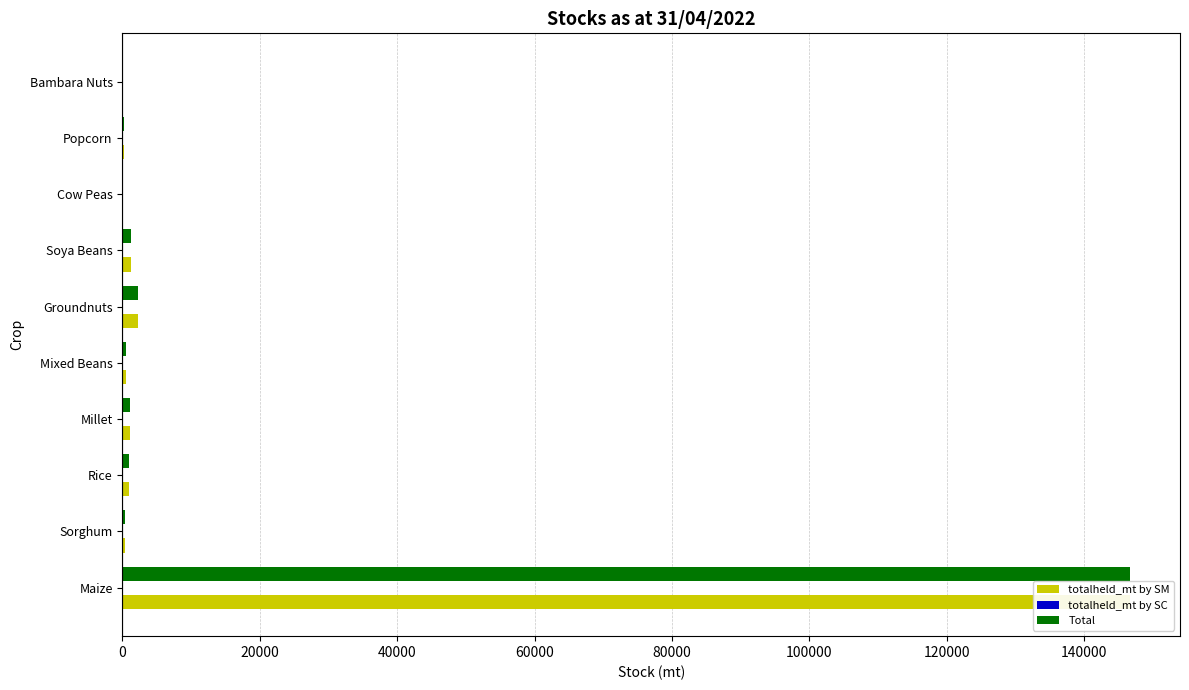

Which series has the largest total across all categories?

totalheld_mt by SM